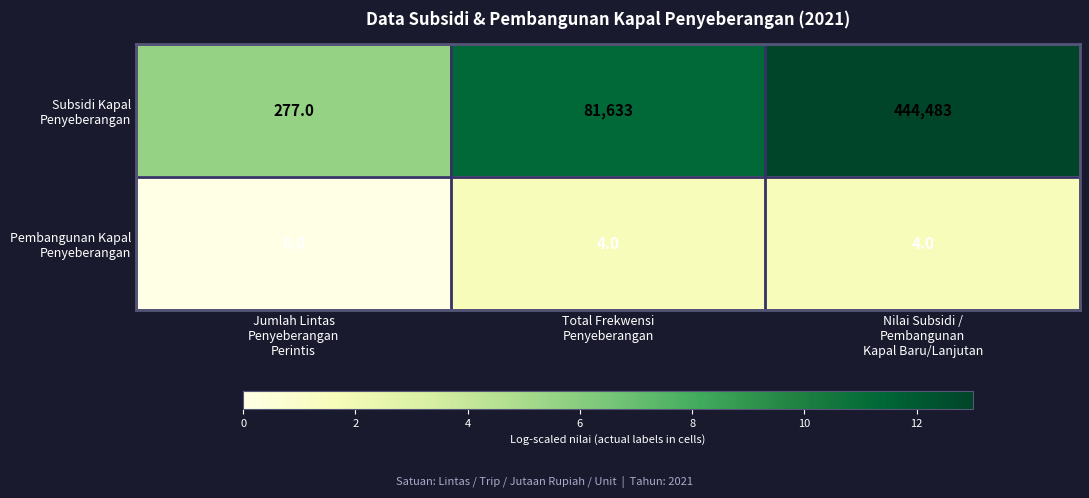

What is the spread (max minus min) of values at Jumlah Lintas
Penyeberangan
Perintis?

277